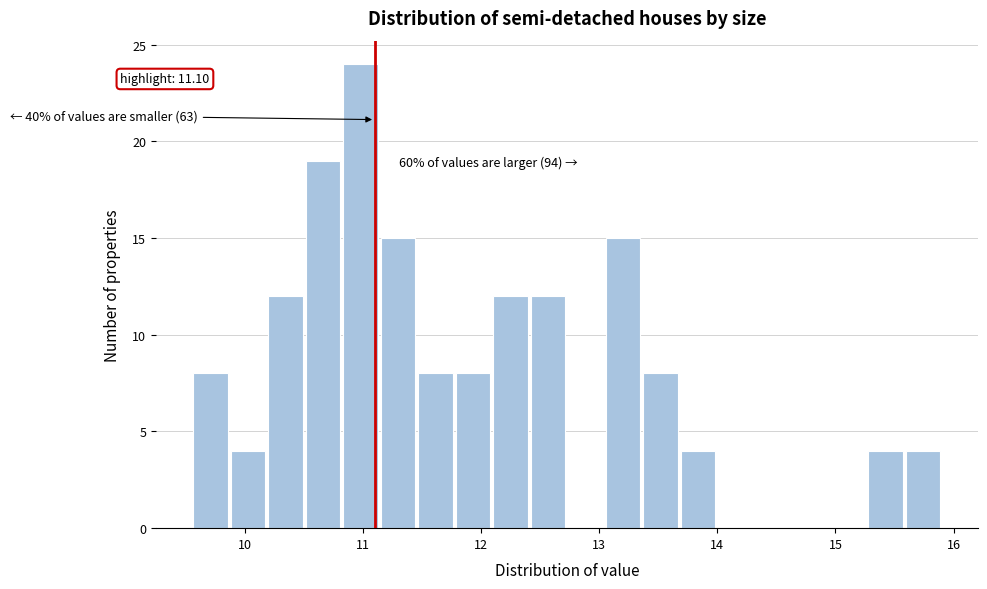

Read against the x-axis, roughly where is the centre of the tallest bar?

11.0